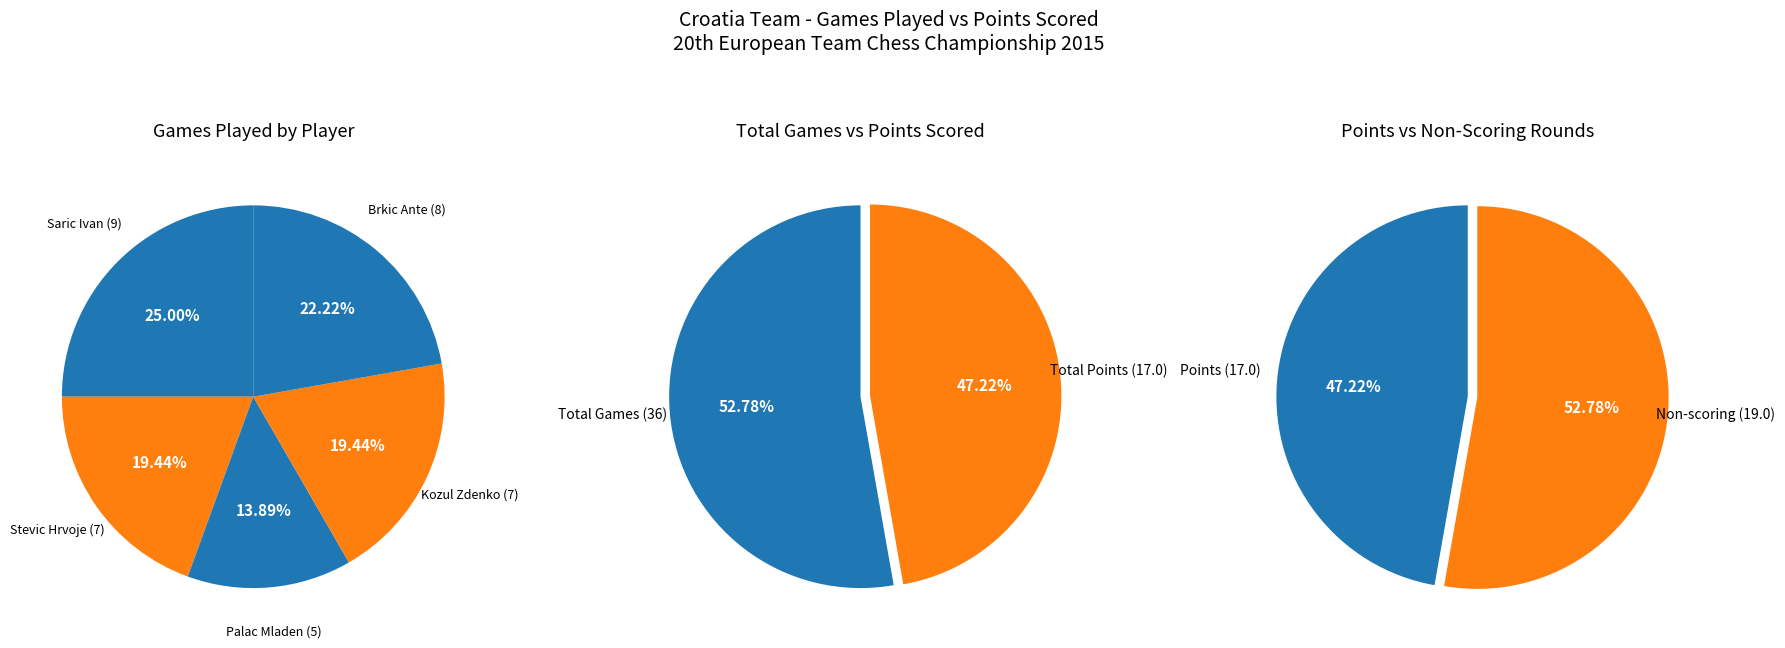

What percentage is the Saric Ivan slice, to the nearest percent?

25%